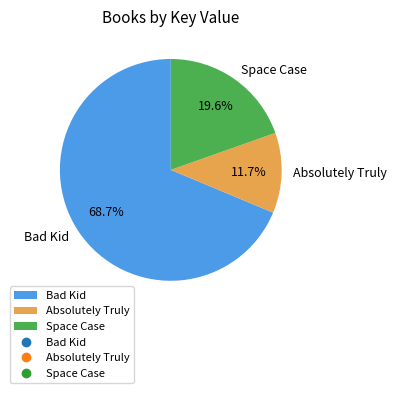

Is it true that Space Case is 20% of the pie?

True